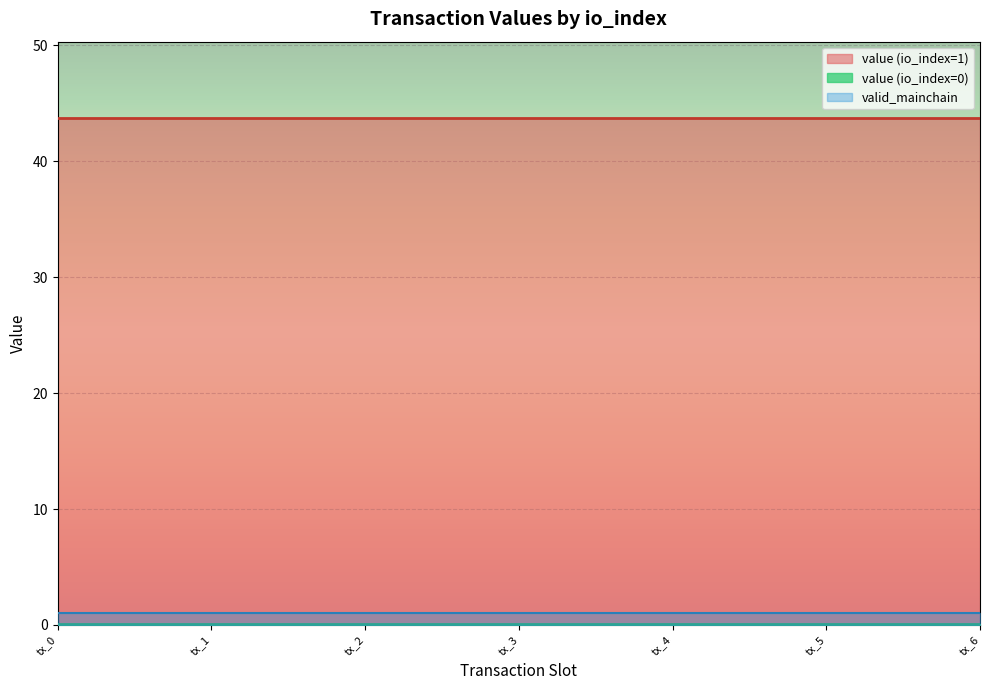

True or false: valid_mainchain and value (io_index=1) cross at least once.

False